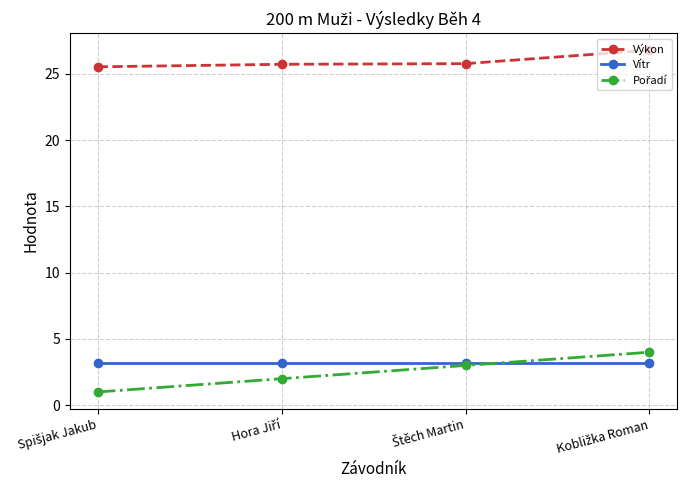

At how many categories does at least one series exceed 23?

4